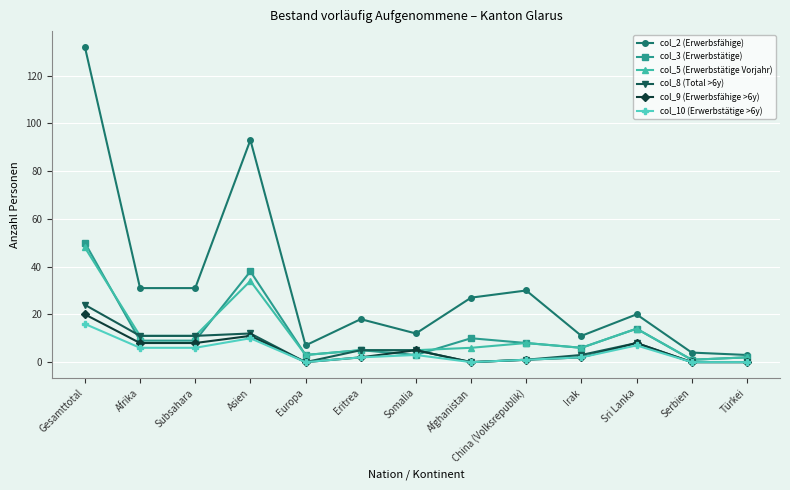

What is the spread (max minus min) of values at Türkei?

3